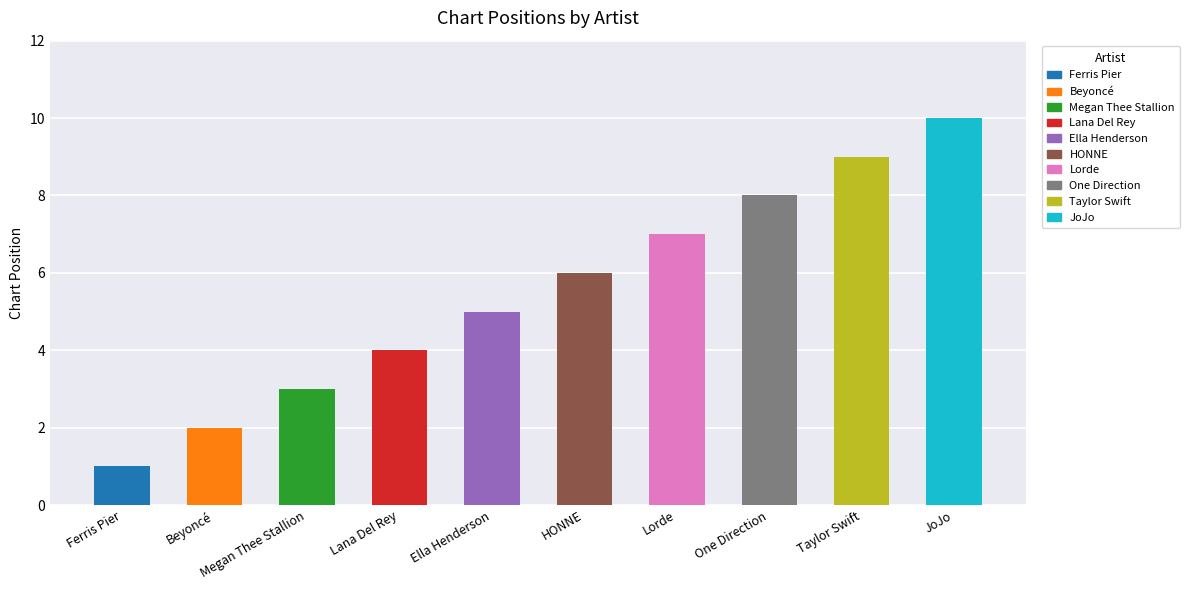

Reading right to left, extract all data points from this chart.

10	9	8	7	6	5	4	3	2	1